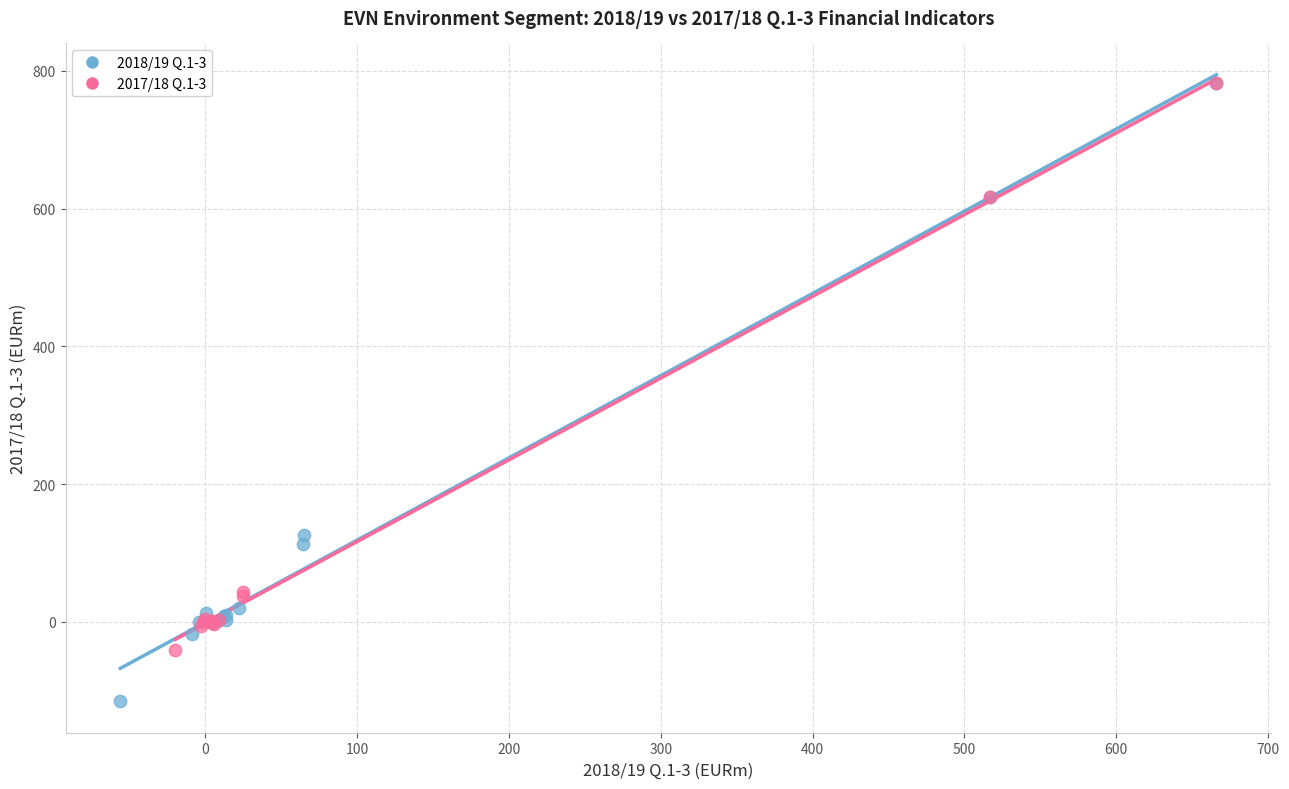

Which series reaches the minimum Y coordinate?

2018/19 Q.1-3